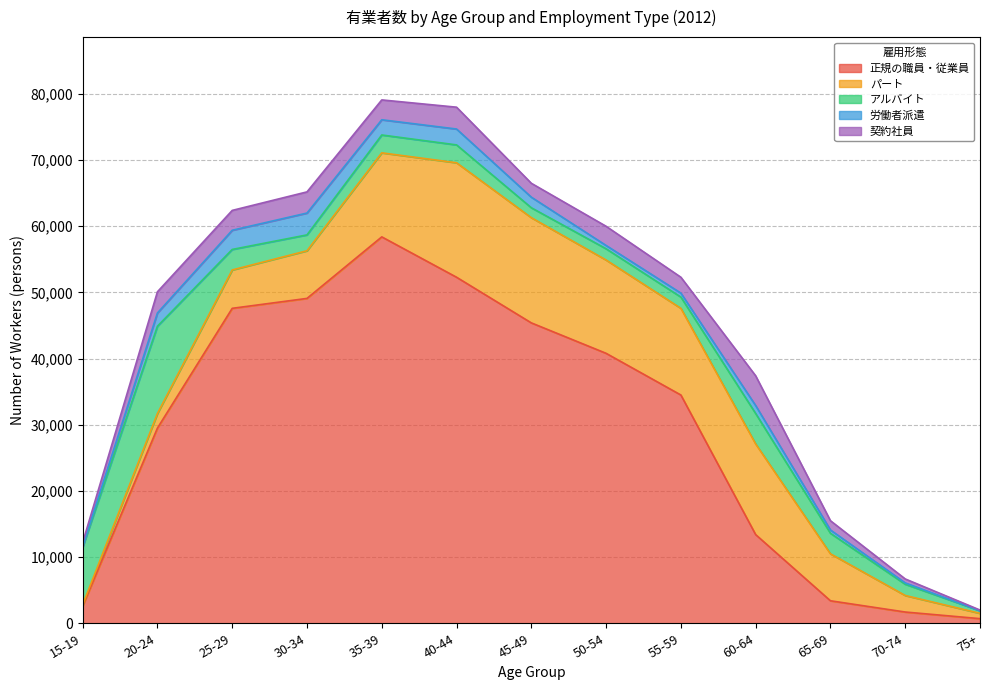

Reading left to right, extract all data points from this chart.

正規の職員・従業員: 2600	29500	47600	49100	58400	52300	45400	40800	34500	13400	3400	1700	700
パート: 200	2200	5800	7200	12700	17300	15900	14100	13100	13700	7100	2500	800
アルバイト: 8700	13200	3100	2400	2700	2700	1500	1700	1700	4600	3100	1700	400
労働者派遣: 100	2000	2900	3300	2300	2400	1600	500	600	1200	500	200	0
契約社員: 600	3200	3000	3200	3000	3300	2100	2900	2400	4500	1400	600	100